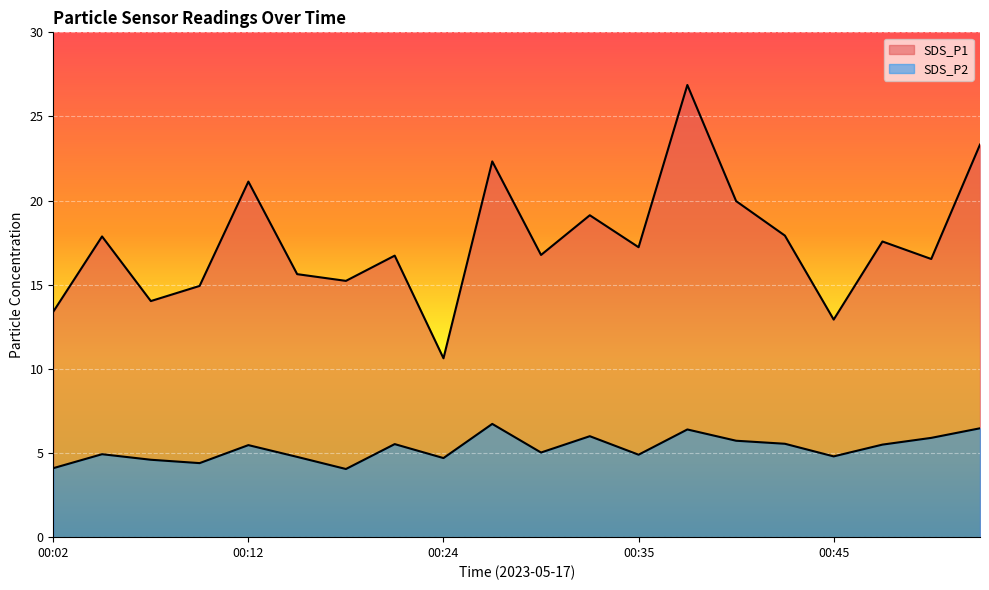

What is the greatest value displayed?

26.9